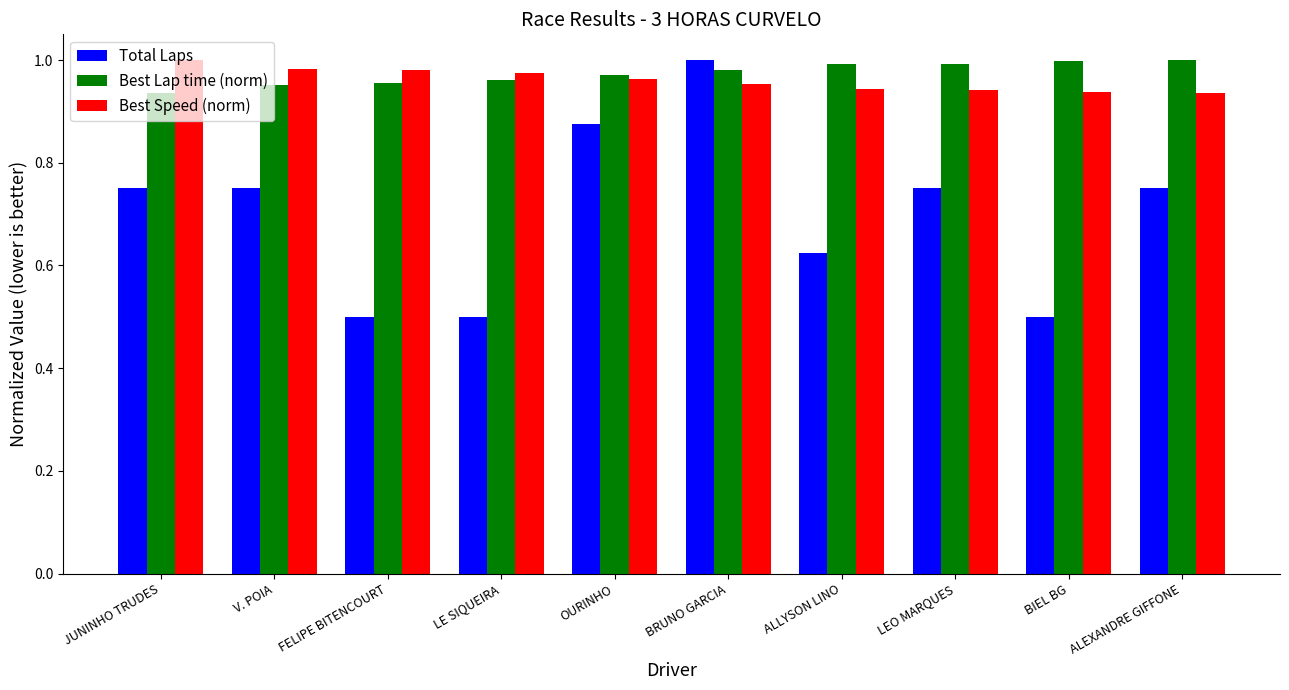

What is the smallest value displayed?

0.5